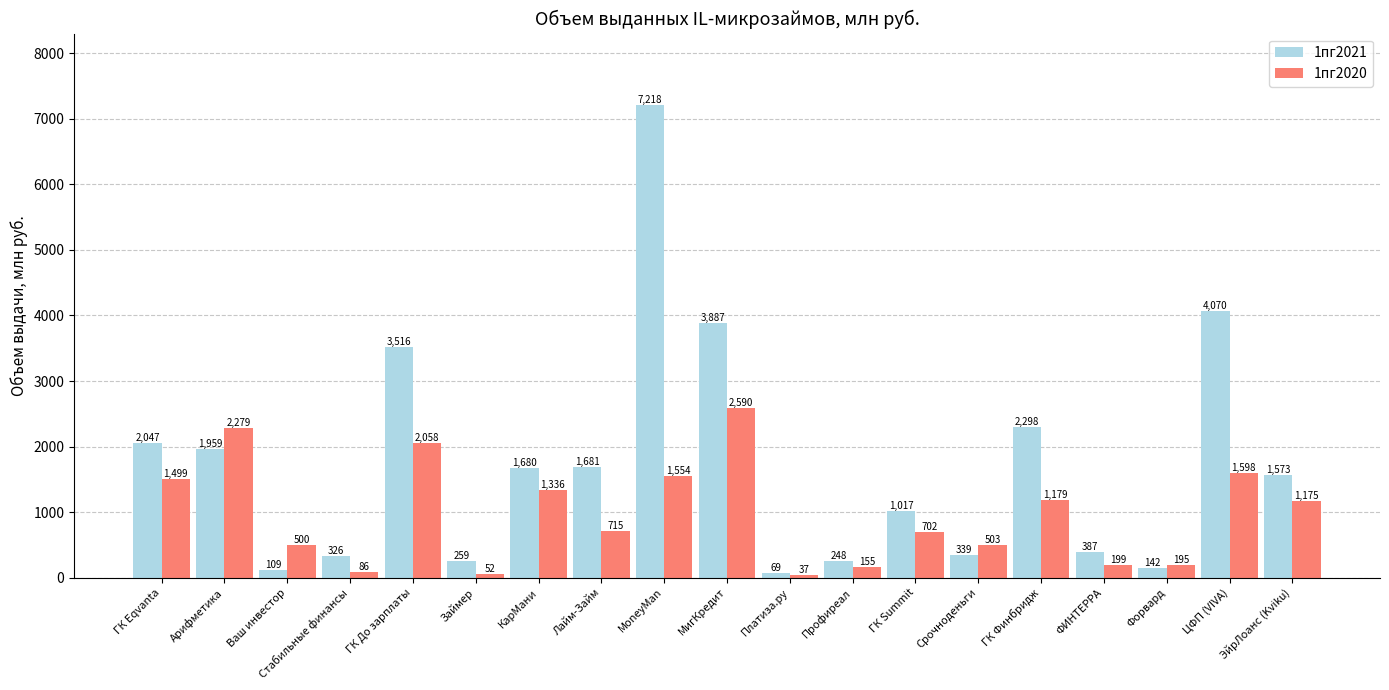

At which label does 1пг2021 reach its minimum?

Платиза.ру